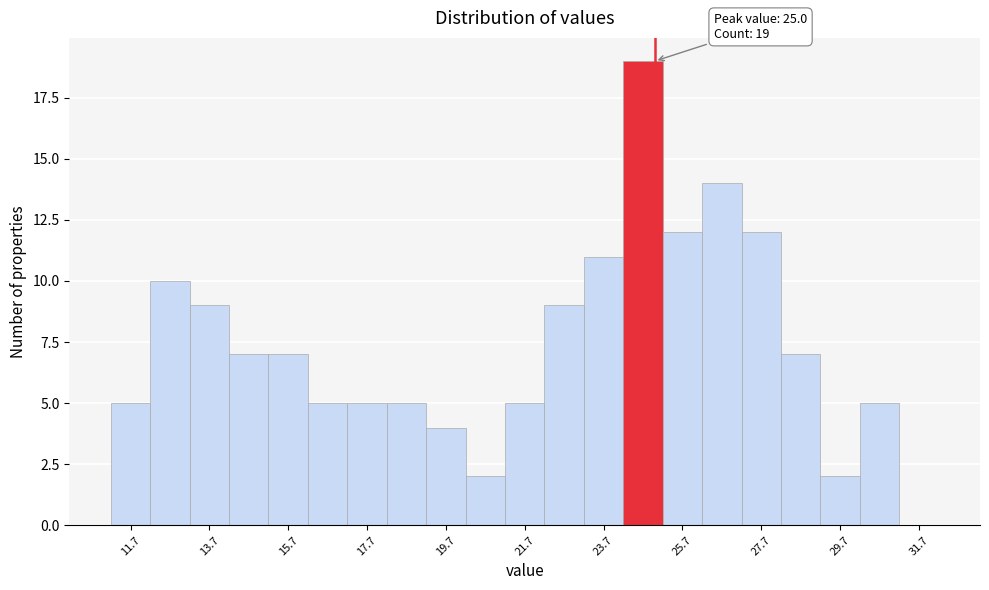

Which range on the x-axis has the tallest bar?

24.2 to 25.2